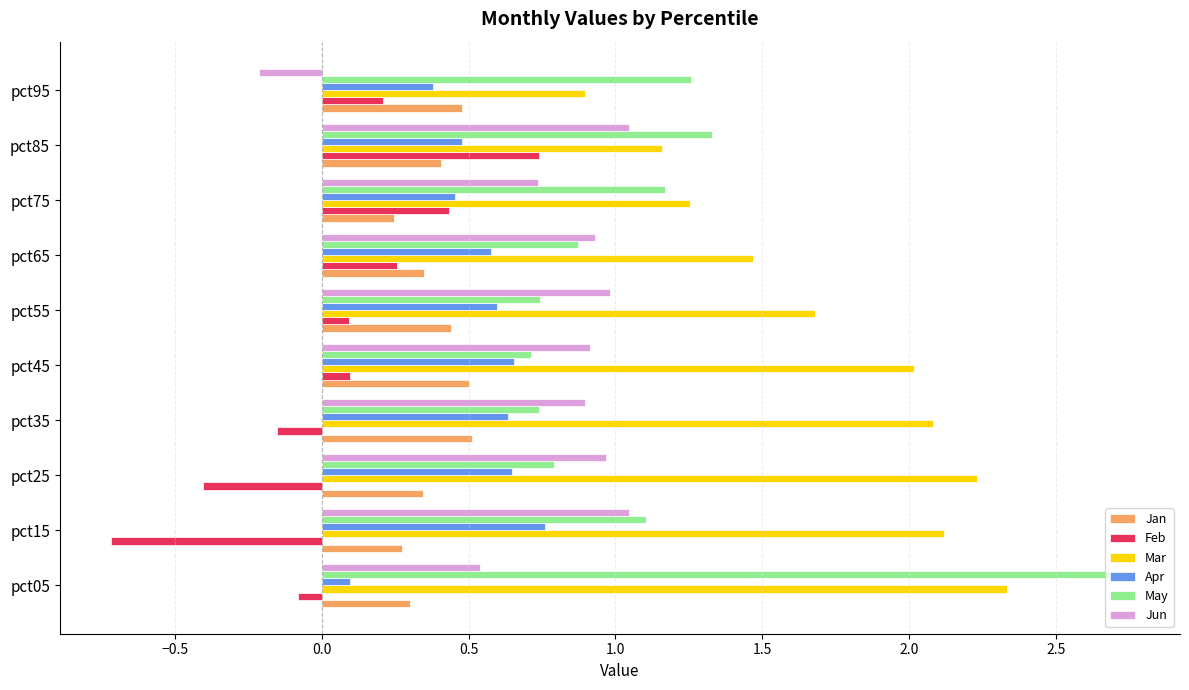

Which series has the largest total across all categories?

Mar